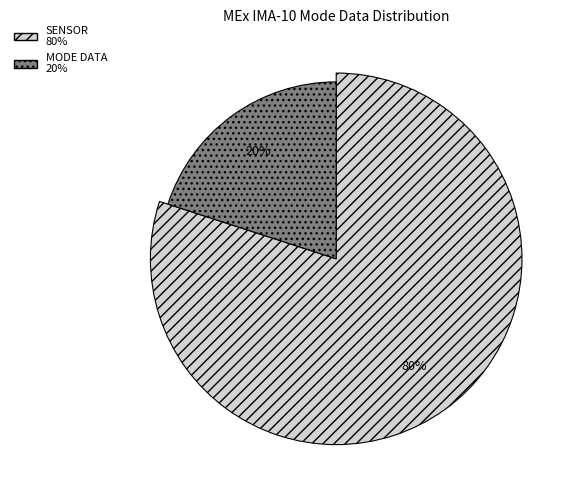

Is Polar Angle Index the majority of the pie?

No